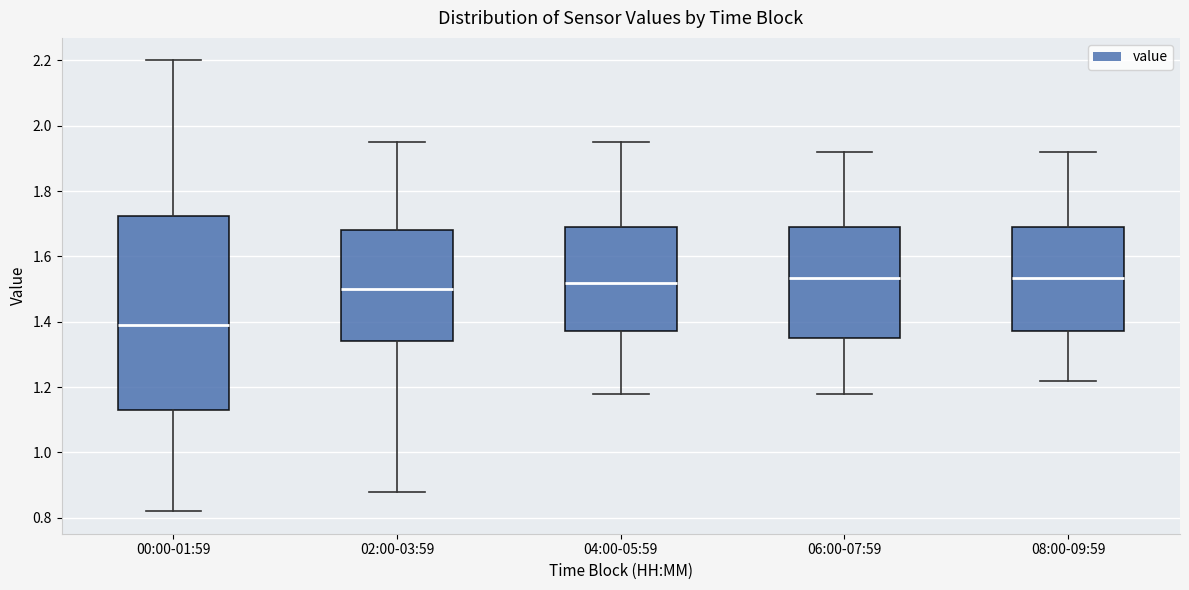

Reading left to right, read every box against the y-axis: the position of its median line, the range the box covers, and the ends of its whiskers. The values are not printed on the chart, so give them approximately, as read against the axis.

00:00-01:59: median 1.40, box 1.14 to 1.72, whiskers 0.82 to 2.20
02:00-03:59: median 1.50, box 1.34 to 1.68, whiskers 0.88 to 1.96
04:00-05:59: median 1.52, box 1.38 to 1.70, whiskers 1.18 to 1.96
06:00-07:59: median 1.54, box 1.36 to 1.70, whiskers 1.18 to 1.92
08:00-09:59: median 1.54, box 1.38 to 1.70, whiskers 1.22 to 1.92